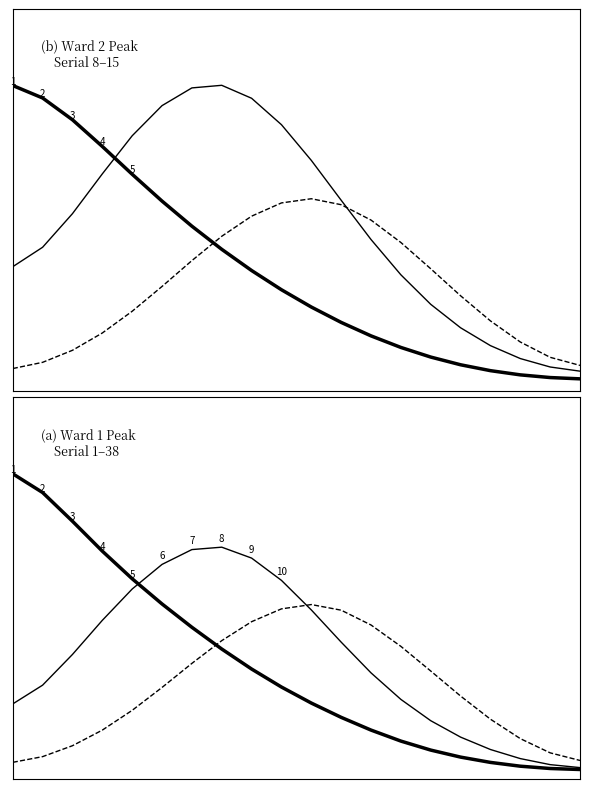

The value of Ward 2 at 17 is 3.9. True or false?

False